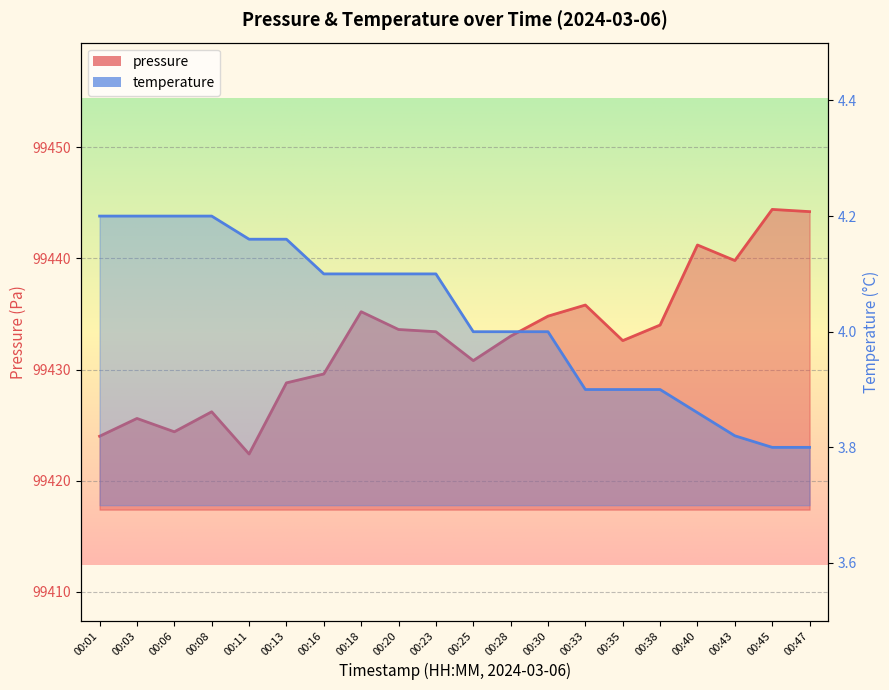

How many interior local peaks does the pressure series have?

6